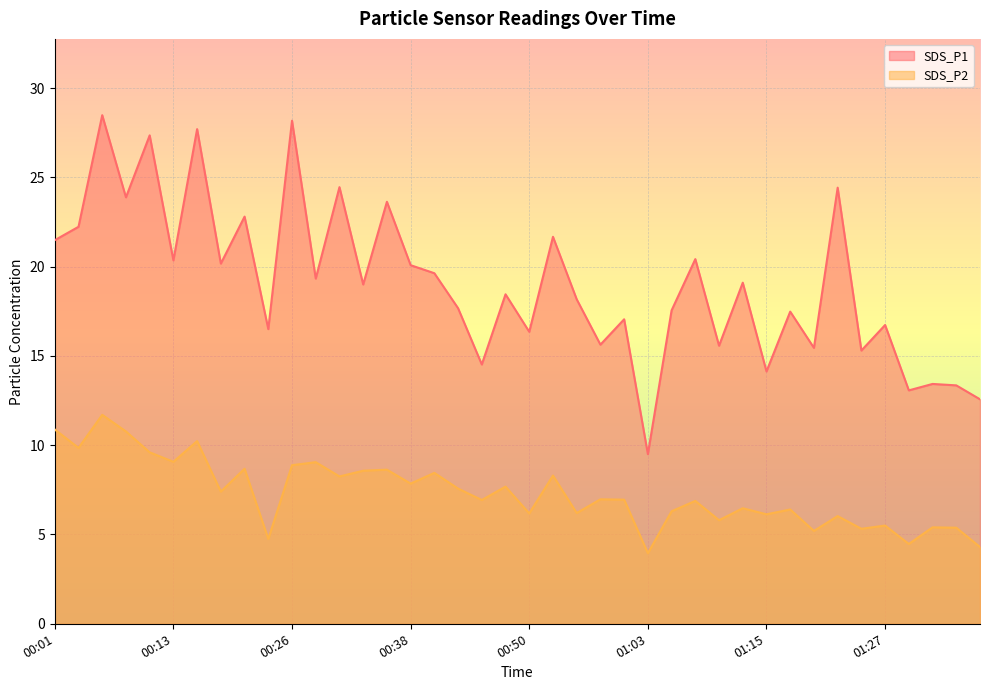

Which series has the largest total across all categories?

SDS_P1